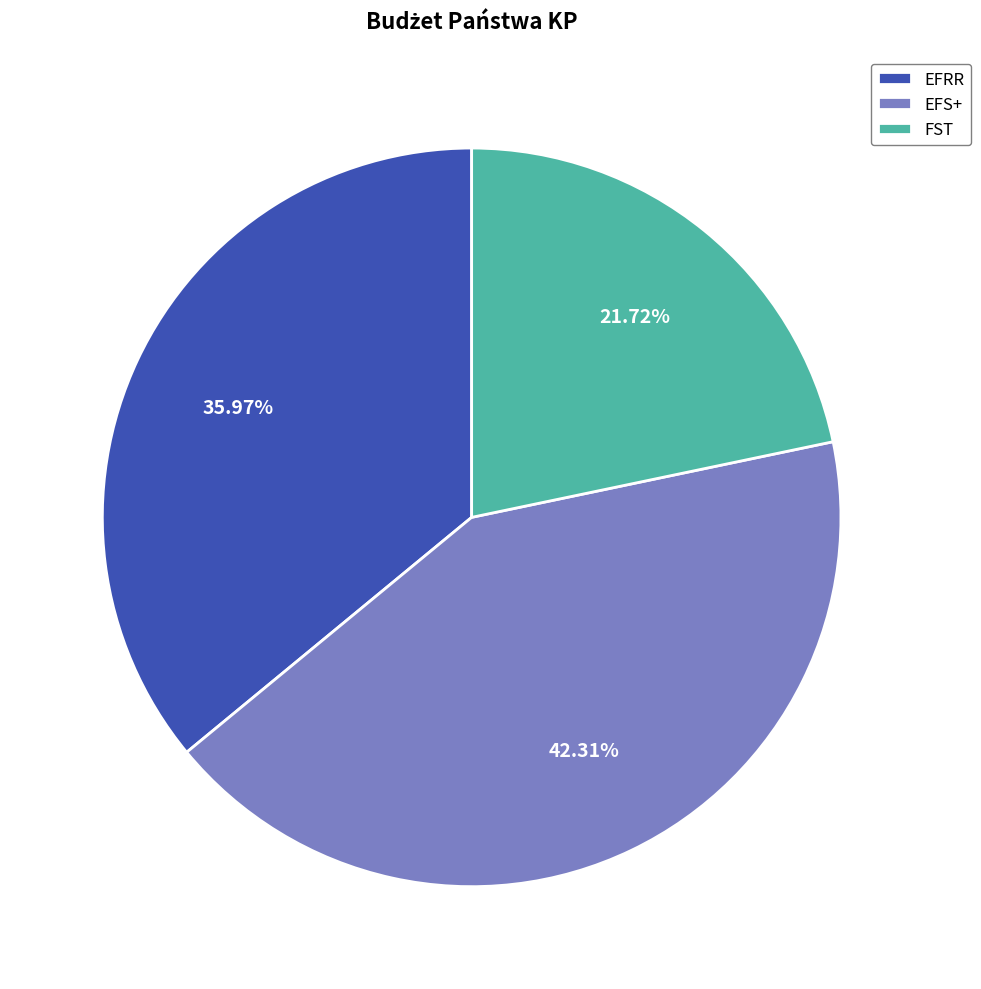

To the nearest percent, what percentage of the pie is FST?

22%